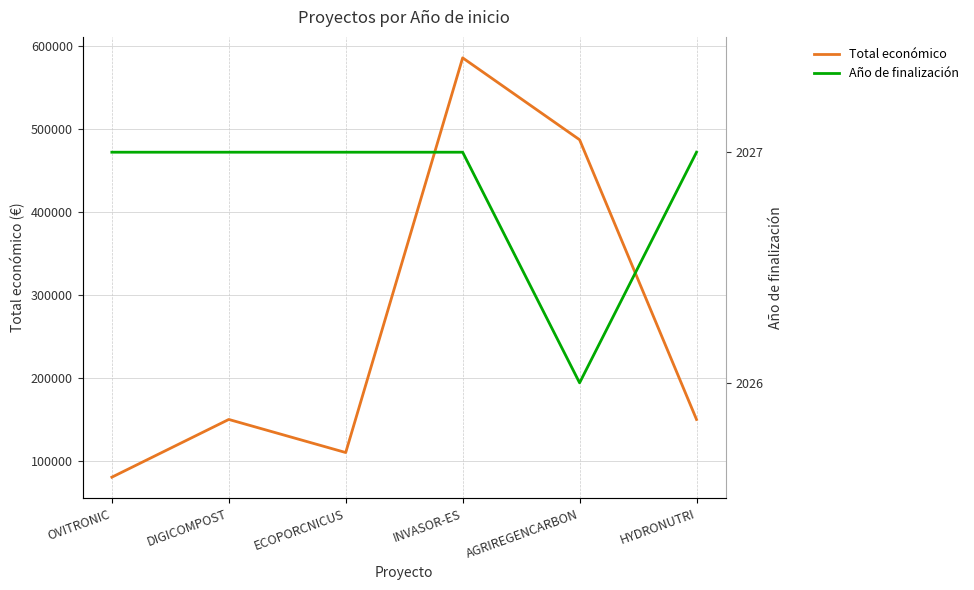

Reading left to right, list all the values displayed in this chart.

Total económico: OVITRONIC=80498	DIGICOMPOST=150000	ECOPORCNICUS=110168	INVASOR-ES=585346	AGRIREGENCARBON=486756	HYDRONUTRI=150000
Año de finalización: OVITRONIC=2027	DIGICOMPOST=2027	ECOPORCNICUS=2027	INVASOR-ES=2027	AGRIREGENCARBON=2026	HYDRONUTRI=2027